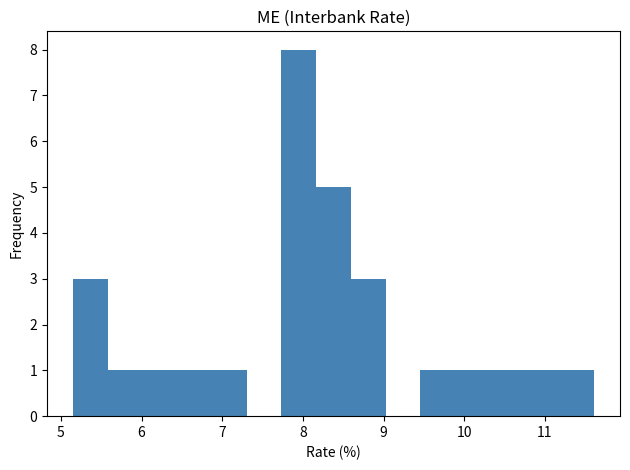

Reading left to right, list every bar in this chart as the range it spans on the x-axis followed by its height. Neither the bar edges nor the heights are printed on the chart, so give them approximately, as read against the axes.

5.2 to 5.6: 3
5.6 to 6.0: 1
6.0 to 6.4: 1
6.4 to 6.9: 1
6.9 to 7.3: 1
7.3 to 7.7: 0
7.7 to 8.2: 8
8.2 to 8.6: 5
8.6 to 9.0: 3
9.0 to 9.5: 0
9.5 to 9.9: 1
9.9 to 10.3: 1
10.3 to 10.7: 1
10.7 to 11.2: 1
11.2 to 11.6: 1